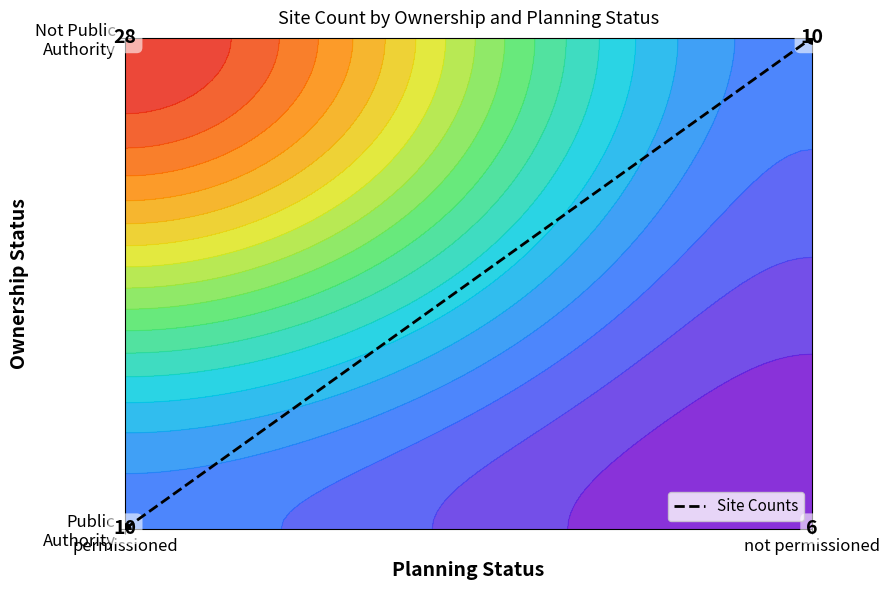

The chart shows a value of 0 at permissioned. True or false?

False